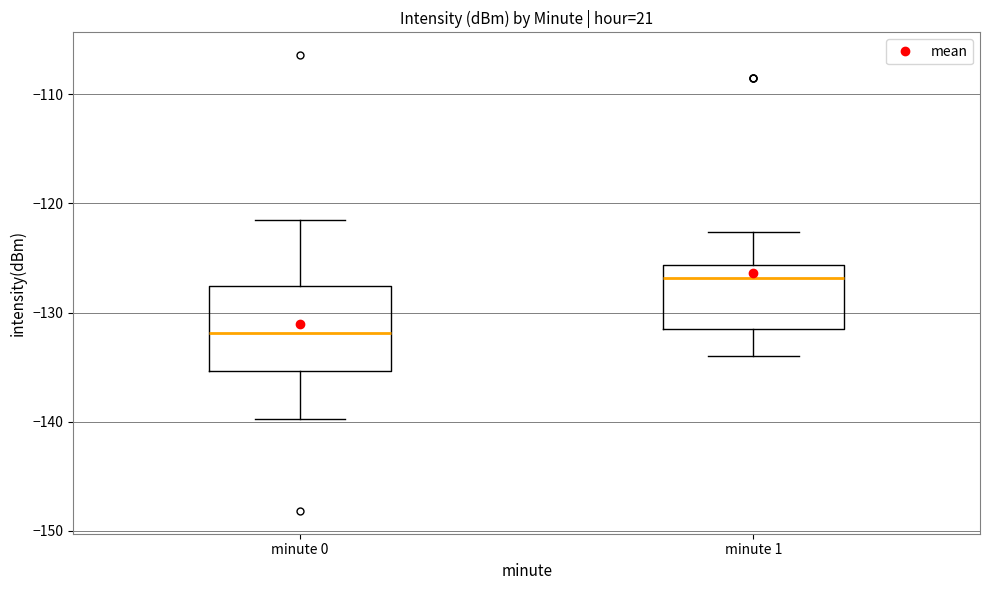

Which box's median line is the lowest?

minute 0